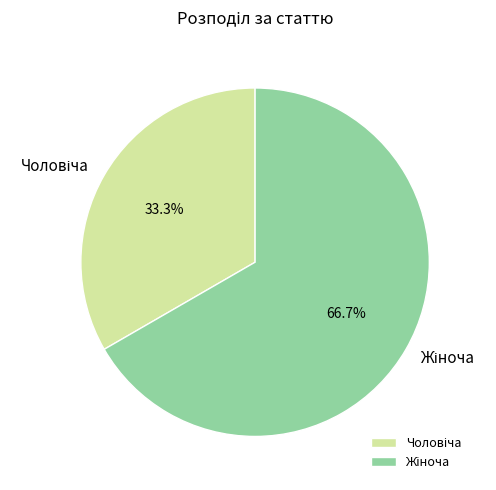

Is there any slice that represents more than half of the pie?

Yes